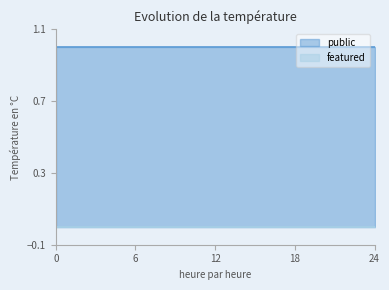

True or false: featured has more than 0 interior local peaks.

False